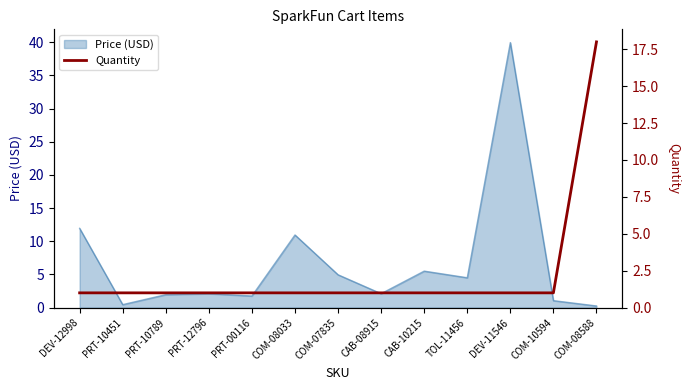

The Price (USD) series shows 2.7 at TOL-11456. True or false?

False